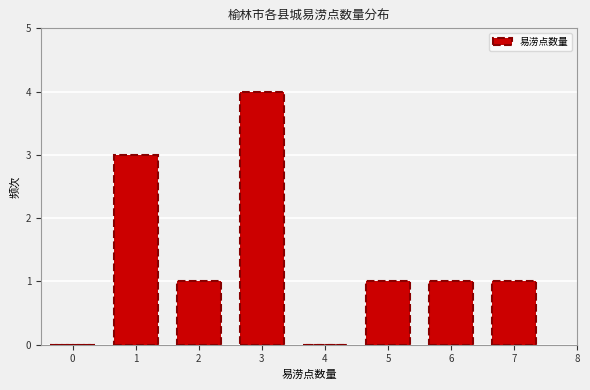

Reading right to left, extract all data points from this chart.

7=1	6=1	5=1	4=0	3=4	2=1	1=3	0=0